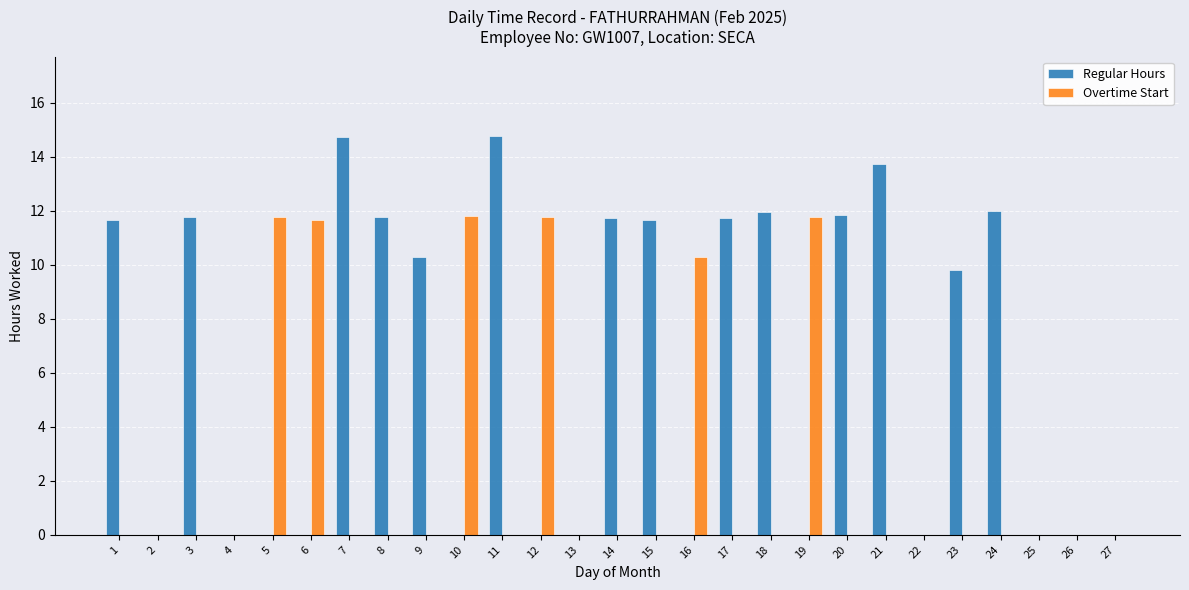

Are the bars grouped side by side (vs. stacked)?

Yes